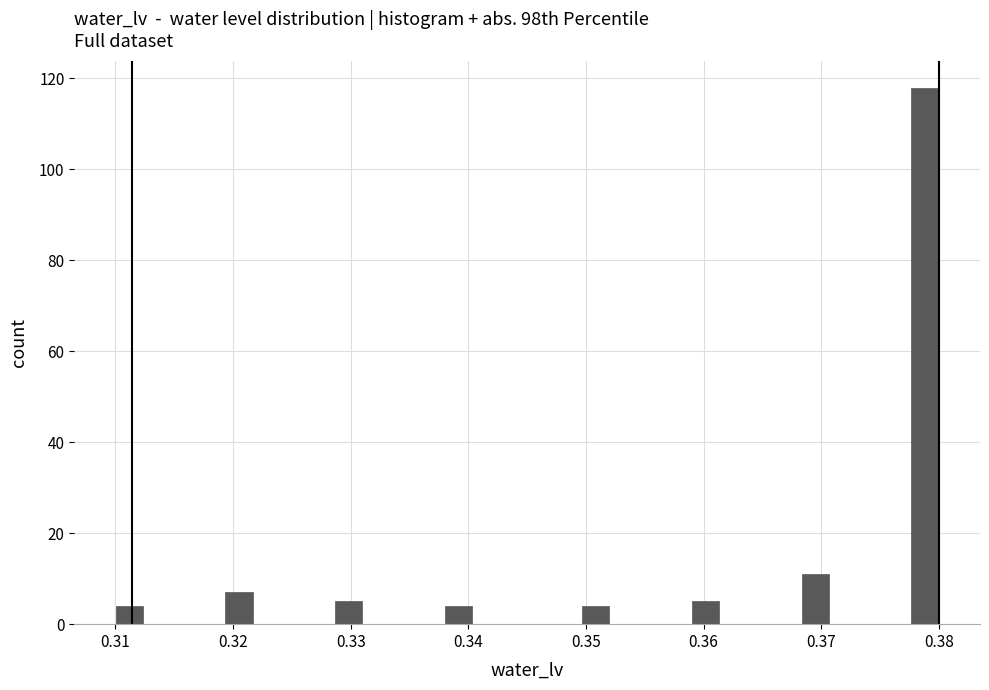

Read against the x-axis, roughly where is the centre of the tallest bar?

0.379